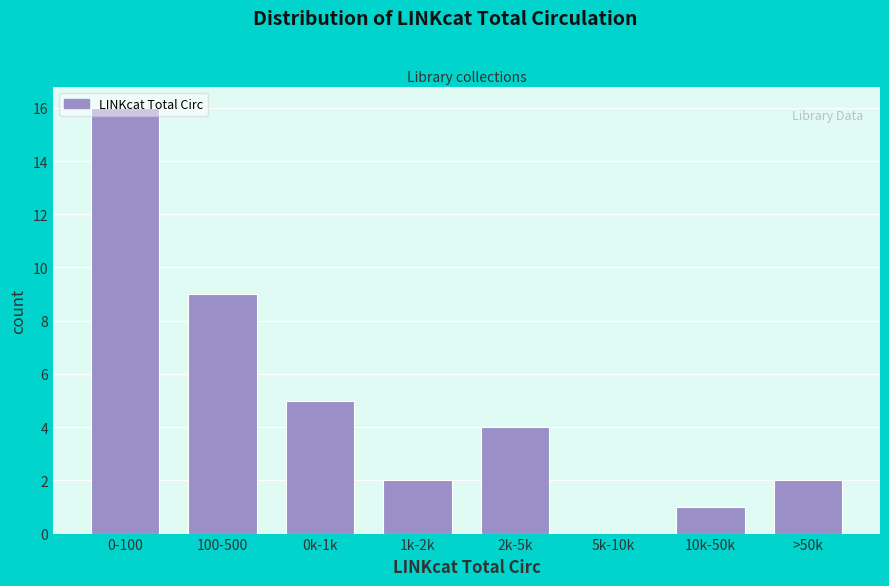

What is the change in value from 0k-1k to 1k-2k?

-3